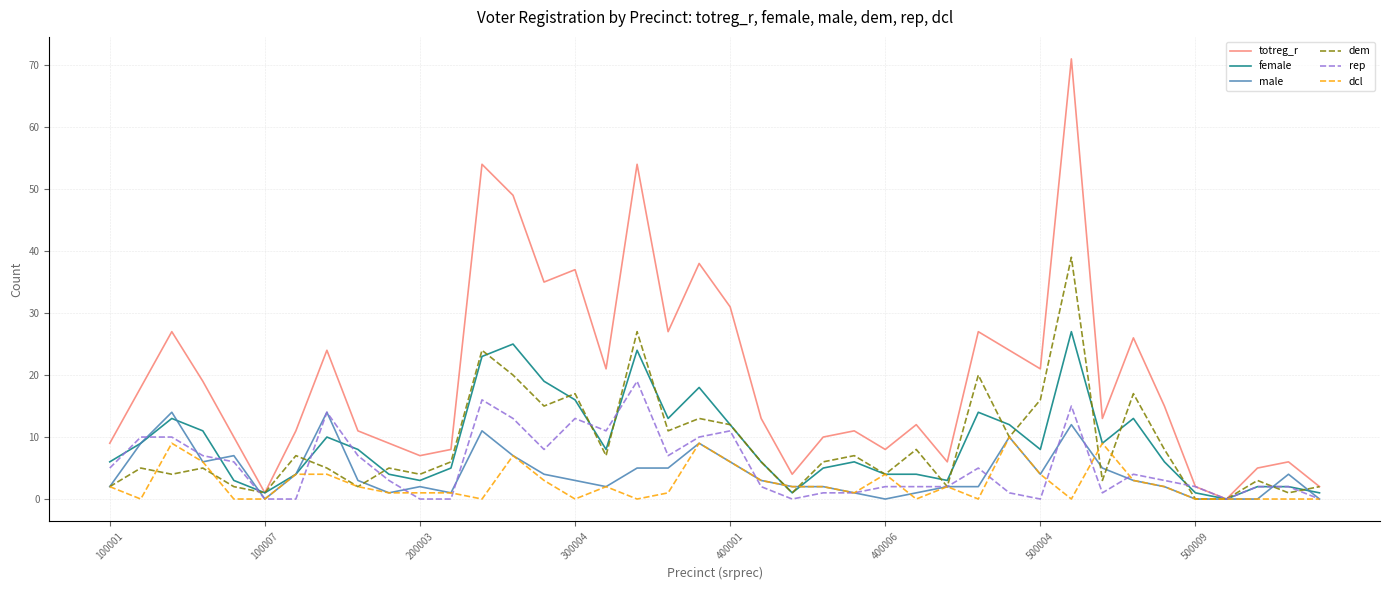

Rank the series by their maximum value, from lowest to highest.

dcl, male, rep, female, dem, totreg_r